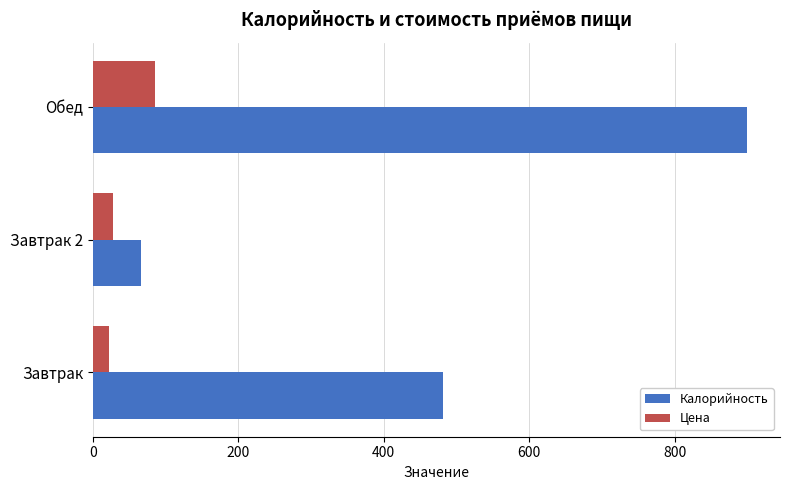

Rank the categories by Калорийность value from lowest to highest.

Завтрак 2, Завтрак, Обед